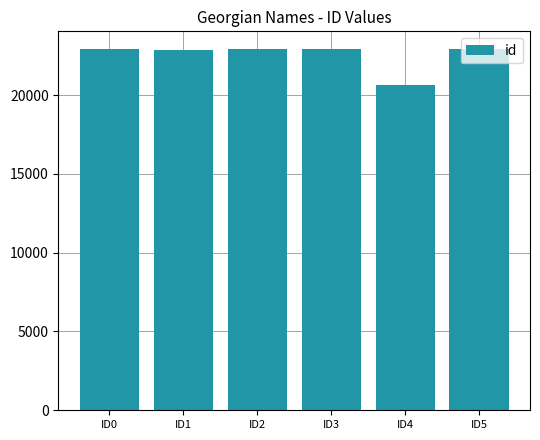

The value at ID2 is 22897. True or false?

True